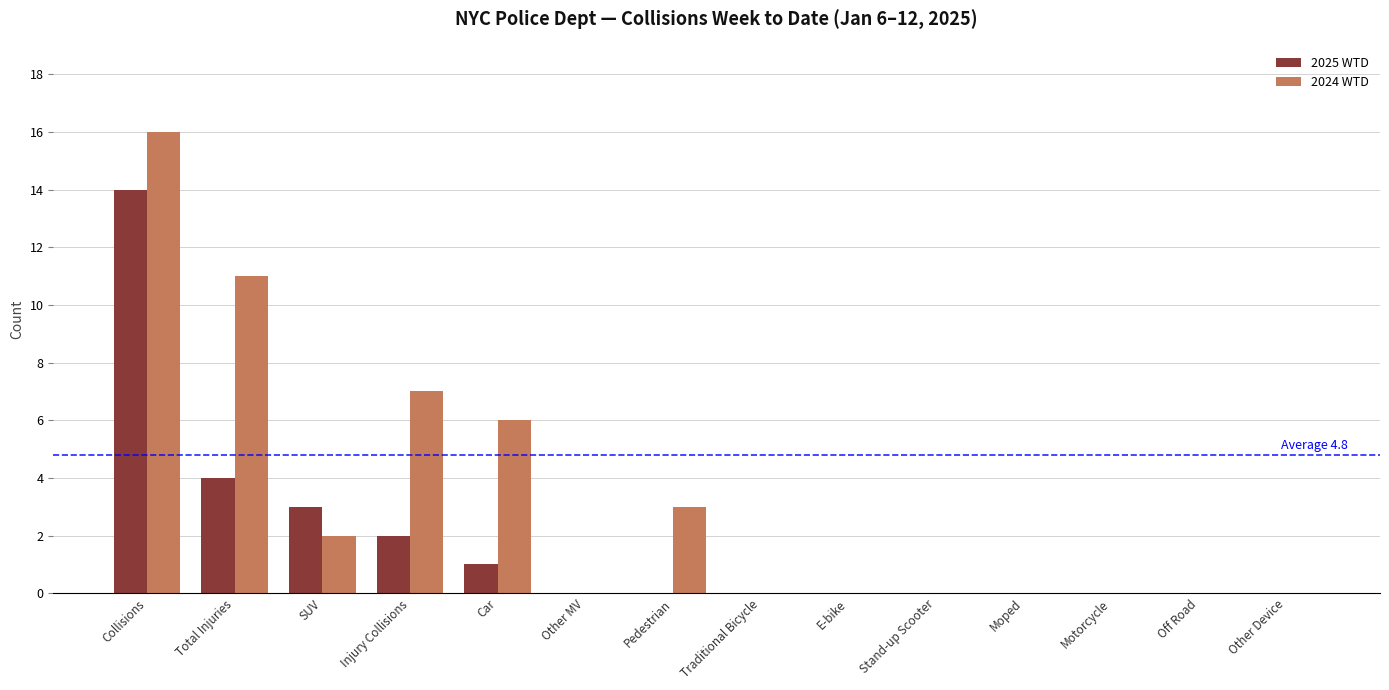

Reading left to right, extract all data points from this chart.

2025 WTD: 14	4	3	2	1	0	0	0	0	0	0	0	0	0
2024 WTD: 16	11	2	7	6	0	3	0	0	0	0	0	0	0